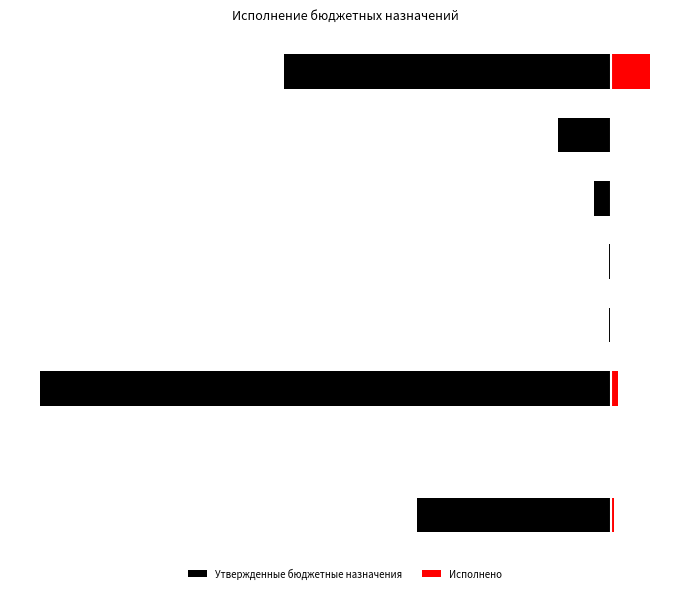

At which label is Утвержденные бюджетные назначения closest to -1378950?

7